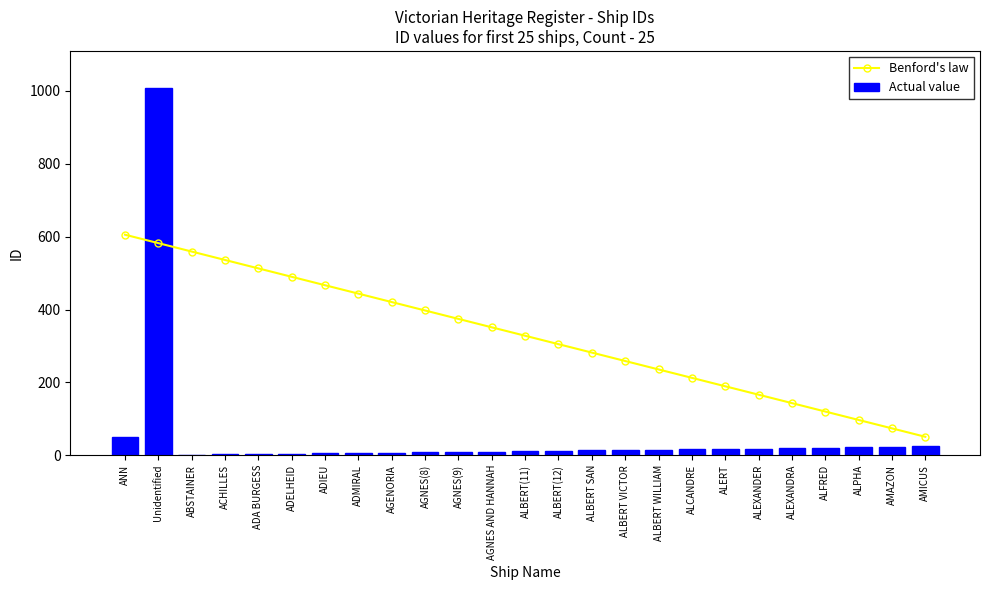

What is the spread (max minus min) of values at AMICUS?

26.6